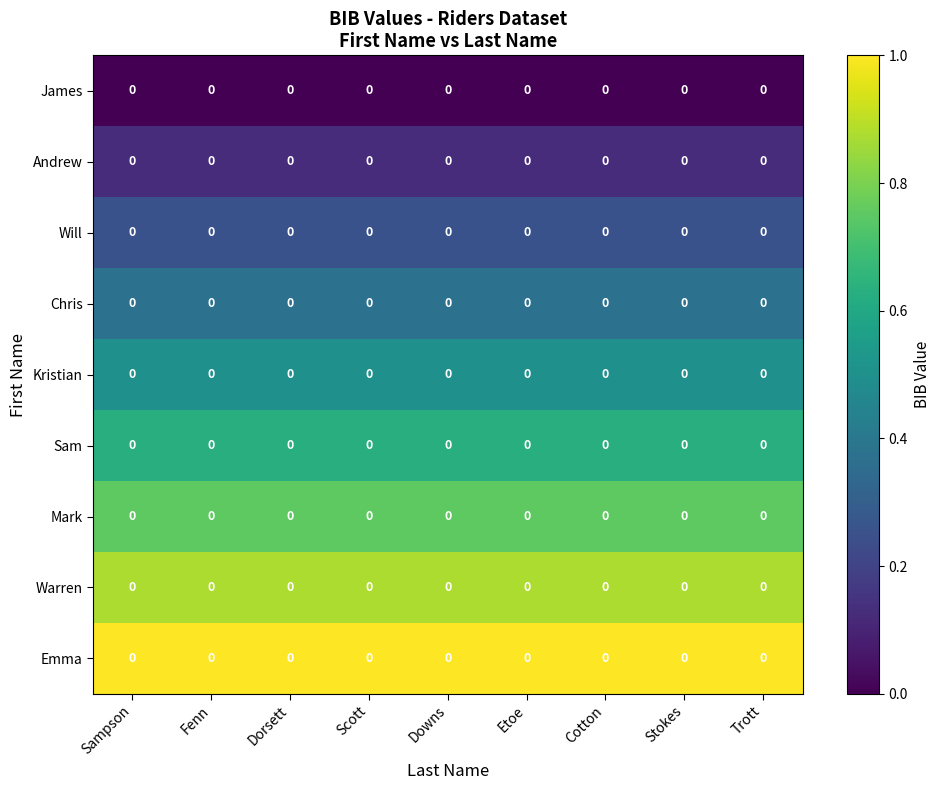

At Etoe, list the series in order from largest to smallest.

Emma, Warren, Mark, Sam, Kristian, Chris, Will, Andrew, James